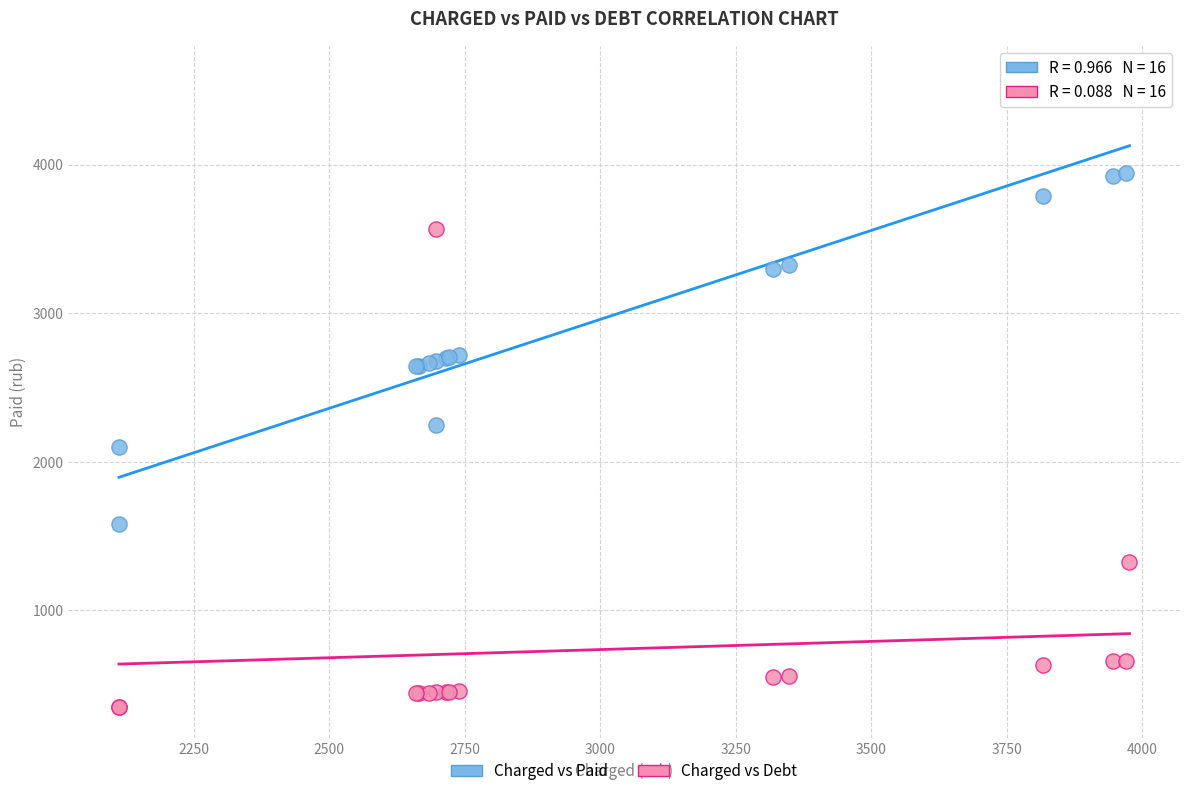

Which series reaches the minimum Y coordinate?

Charged vs Debt